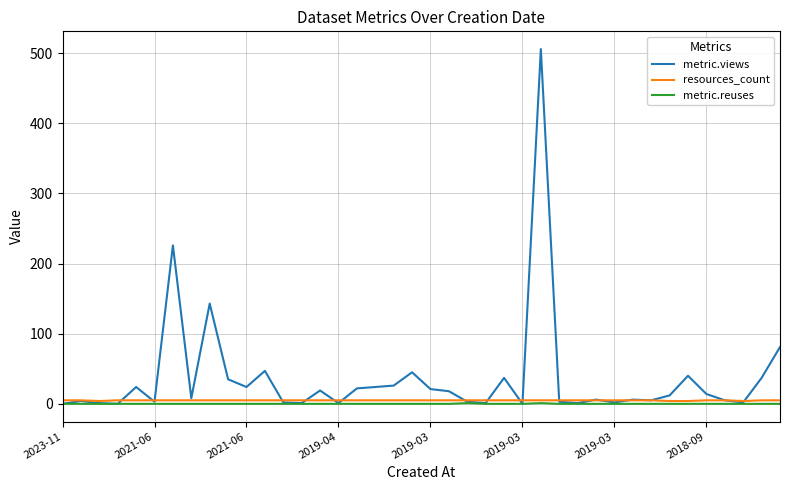

Which series has the largest total across all categories?

metric.views